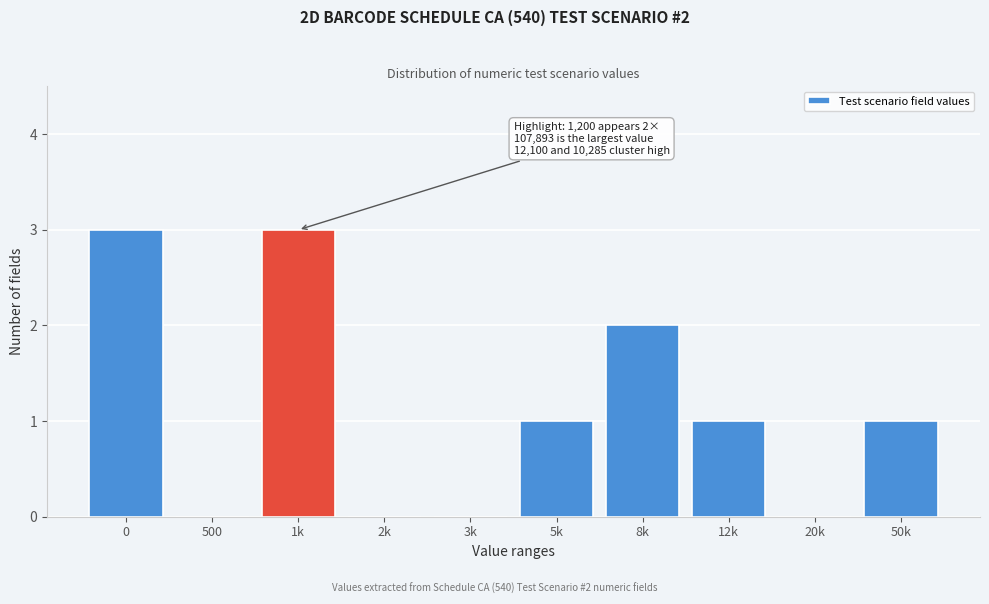

Reading right to left, transcribe all the data shown in this chart.

50k=1	20k=0	12k=1	8k=2	5k=1	3k=0	2k=0	1k=3	500=0	0=3